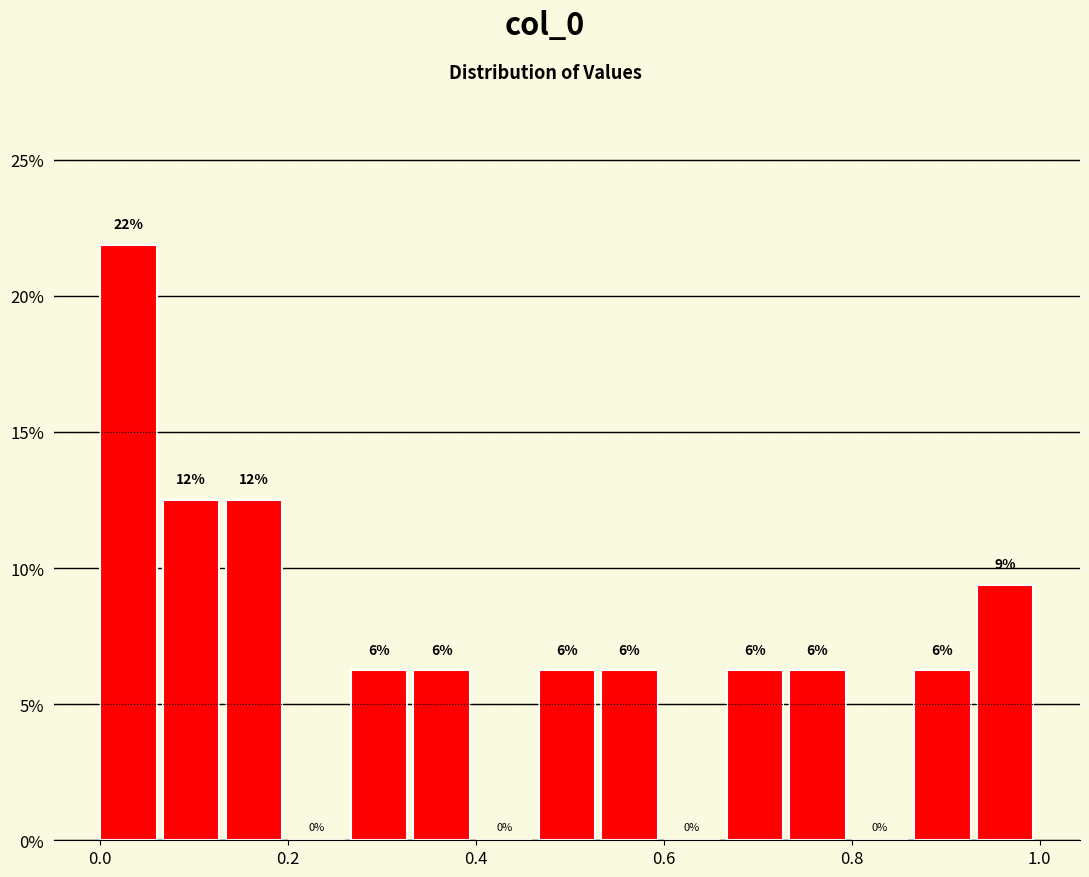

Around what value on the x-axis is the tallest bar? Give the approximate position of its centre, as read against the axis.

0.04